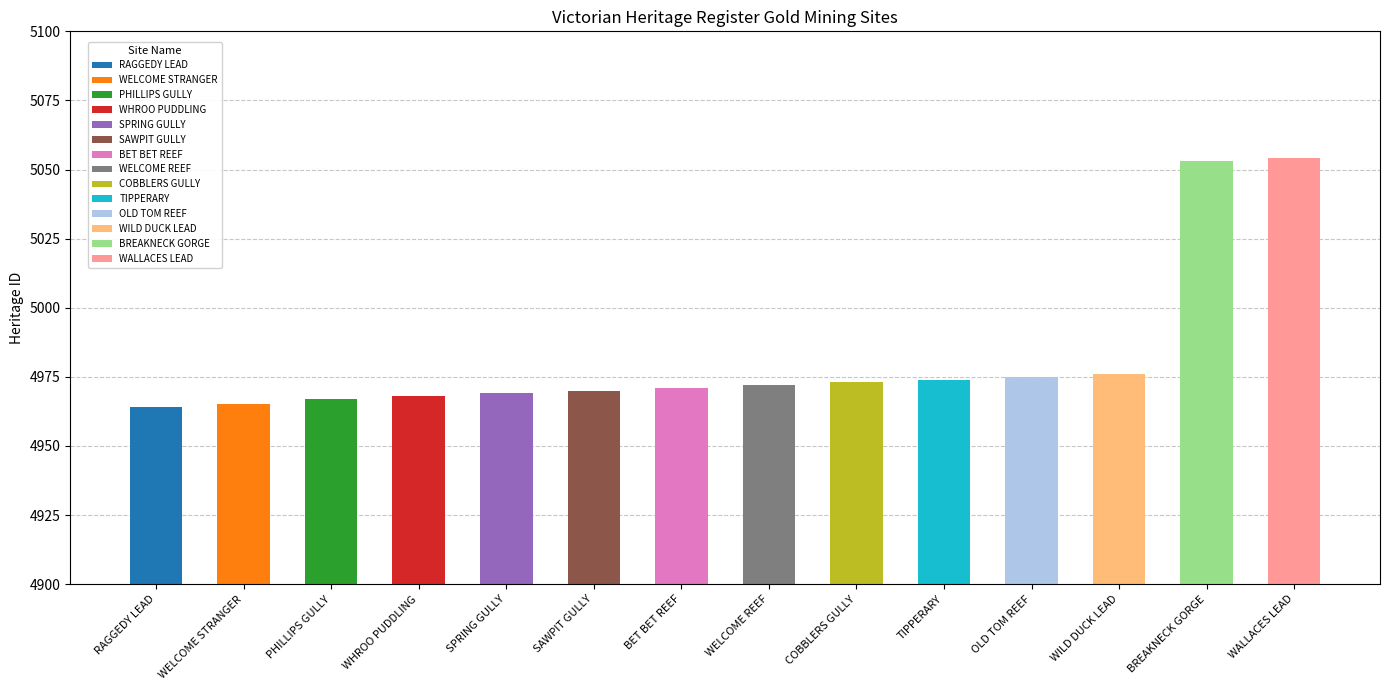

What is the average value?

4982